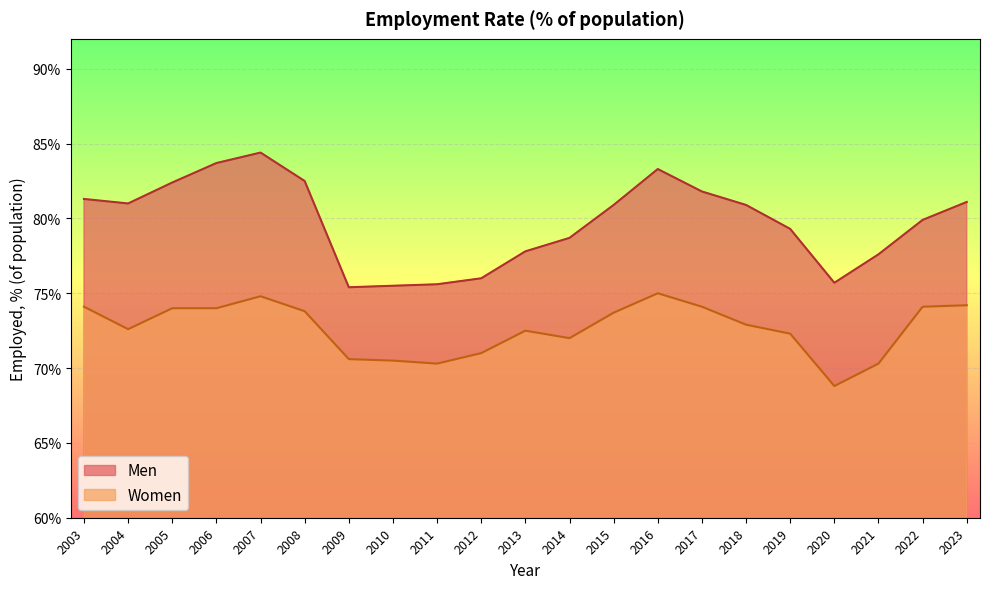

How many interior local valleys does the Men series have?

3